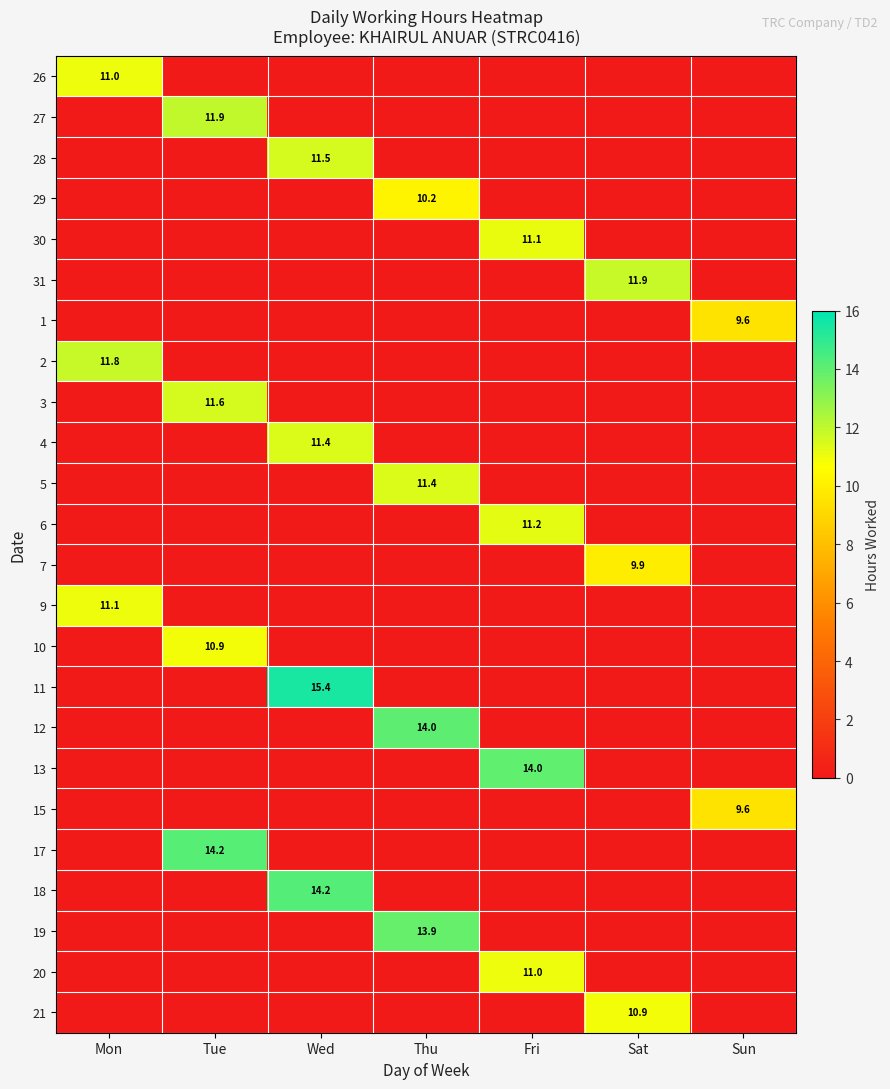

What is the maximum value for 17?

14.2